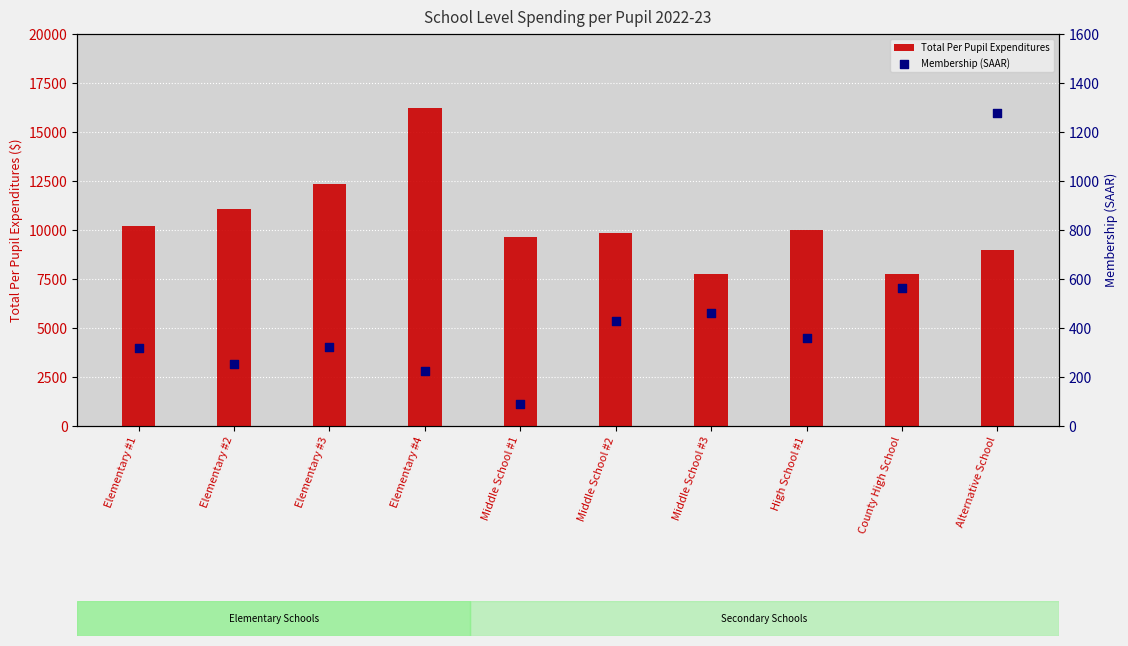

At how many categories does at least one series exceed 13276?

1